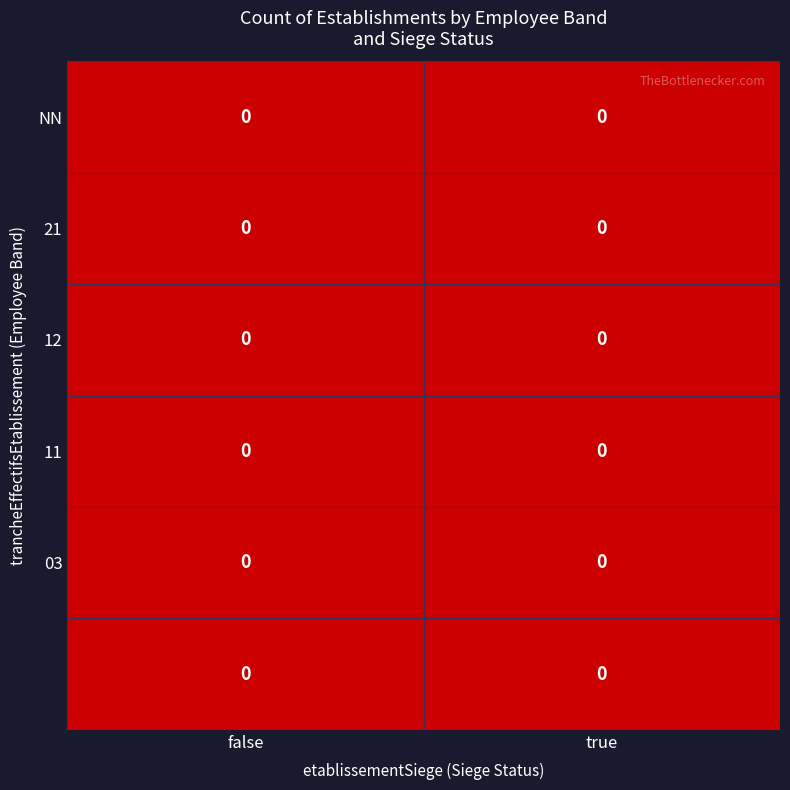

At which label does 21 reach its minimum?

true